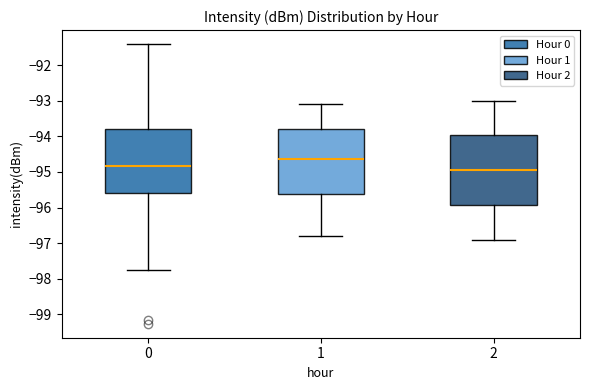

Which box is the tallest, from its lower edge to its upper edge?

2